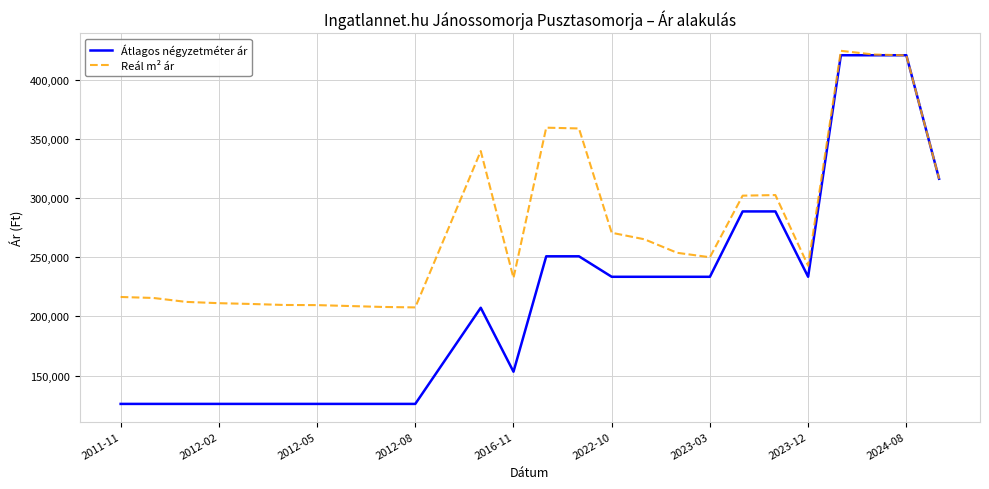

Which series has the largest total across all categories?

Reál m² ár